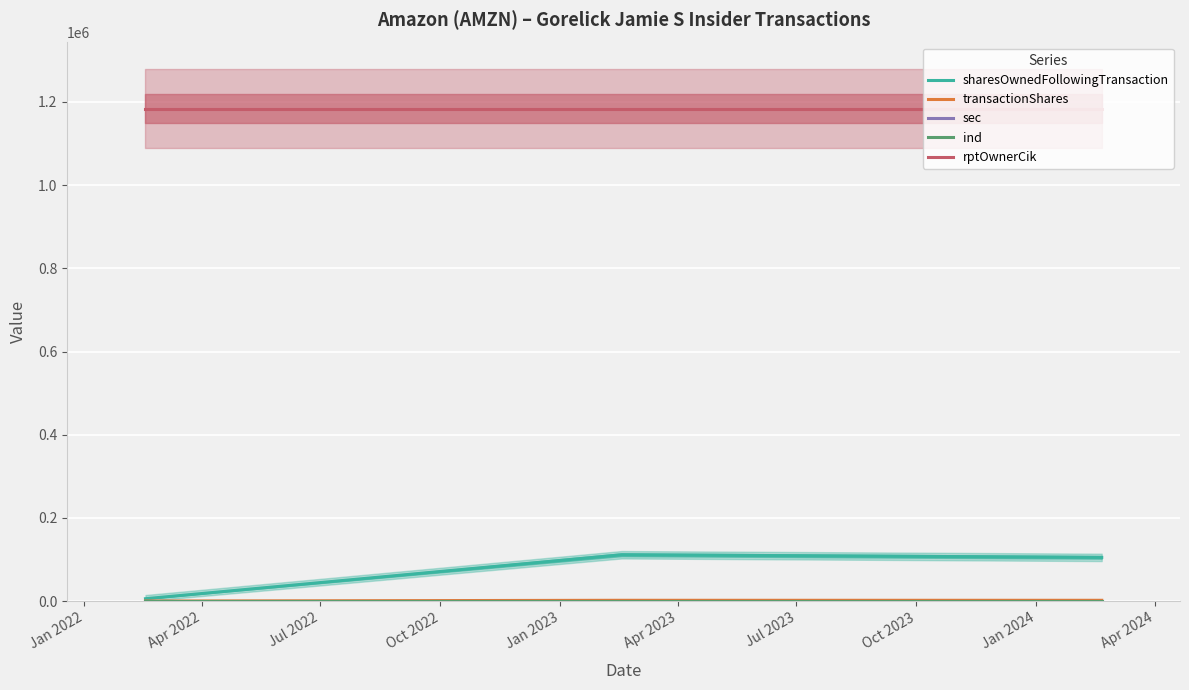

What is the difference between the highest and lowest values at Apr 2022?

1184153